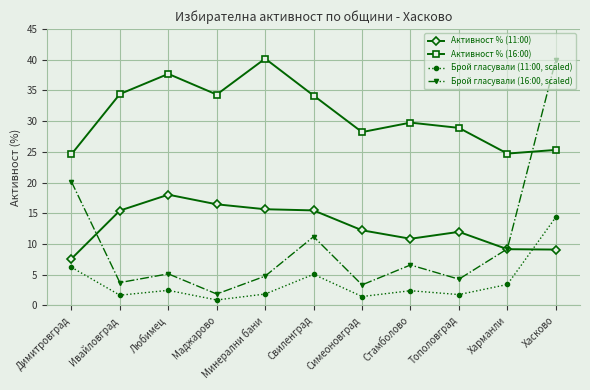

At which category does Активност % (11:00) reach its first local peak?

Любимец